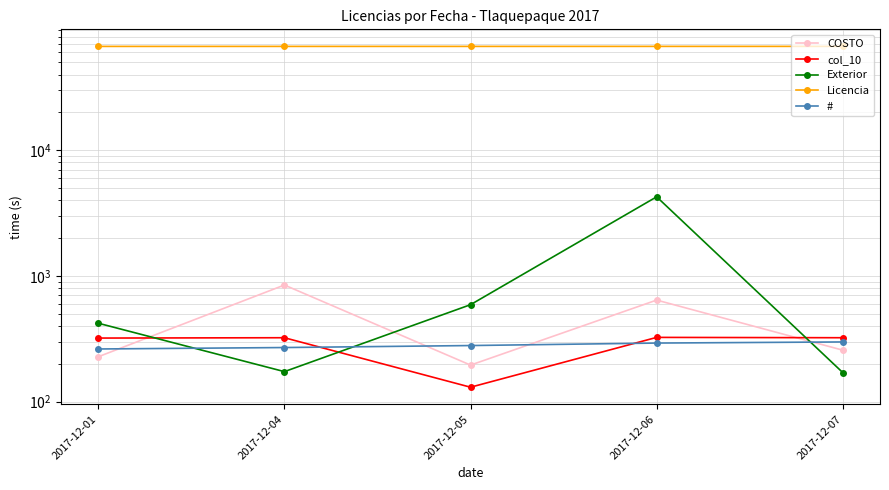

Which series has the largest total across all categories?

Licencia